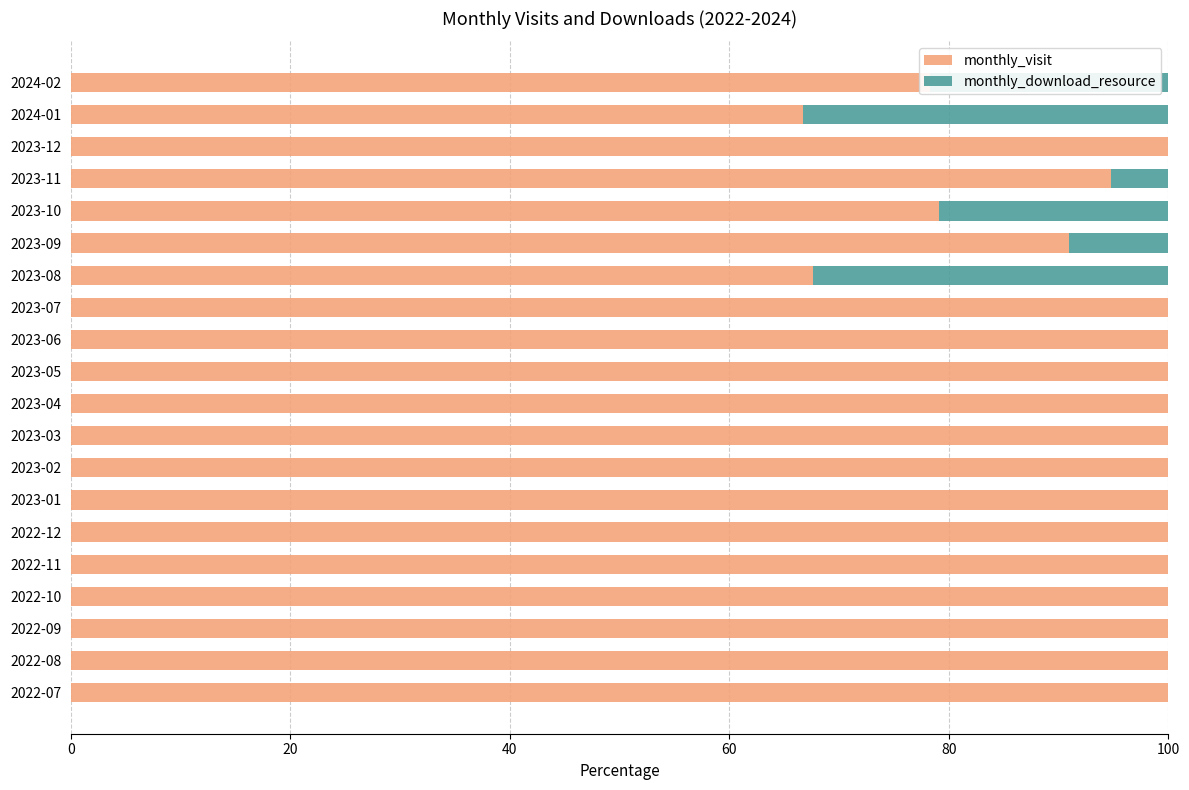

What is the total value across all series at 2023-09?

100.0